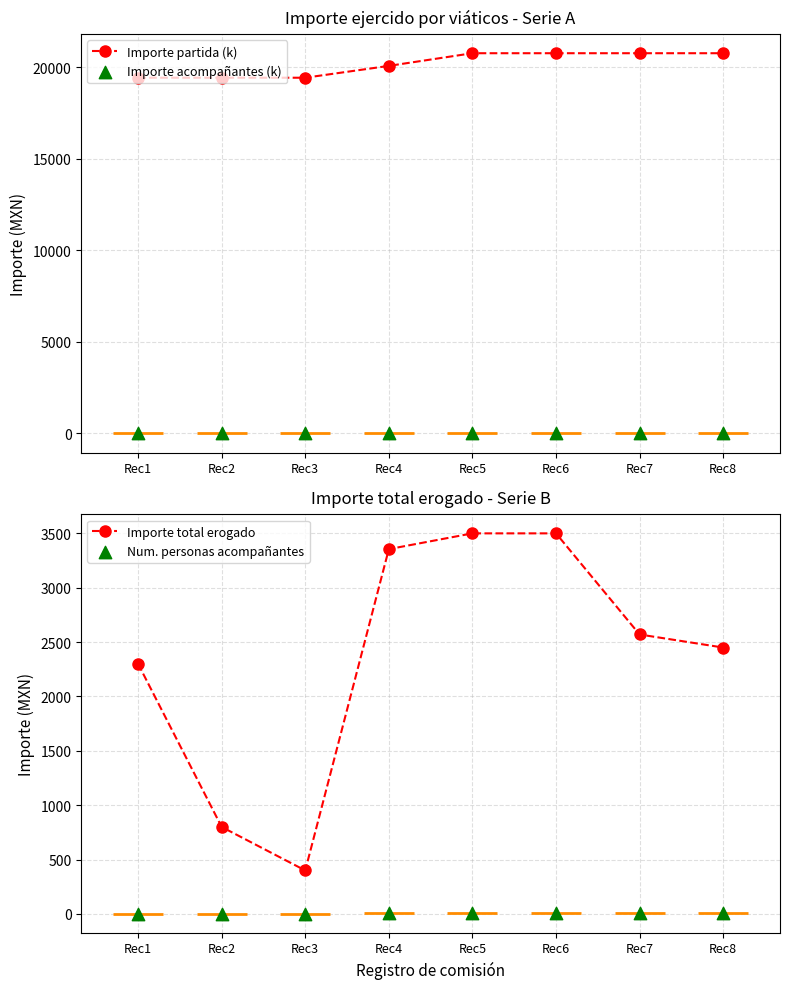

At which category is the sum across all series the highest?

Rec6